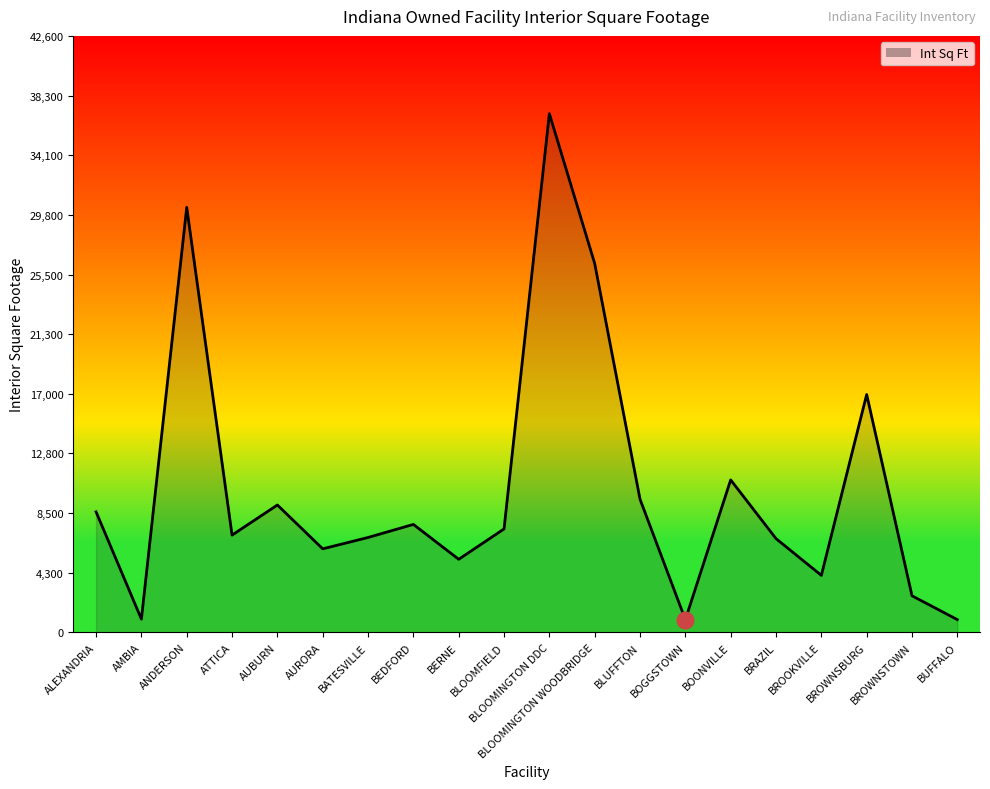

What is the difference between the maximum and minimum values?

36105